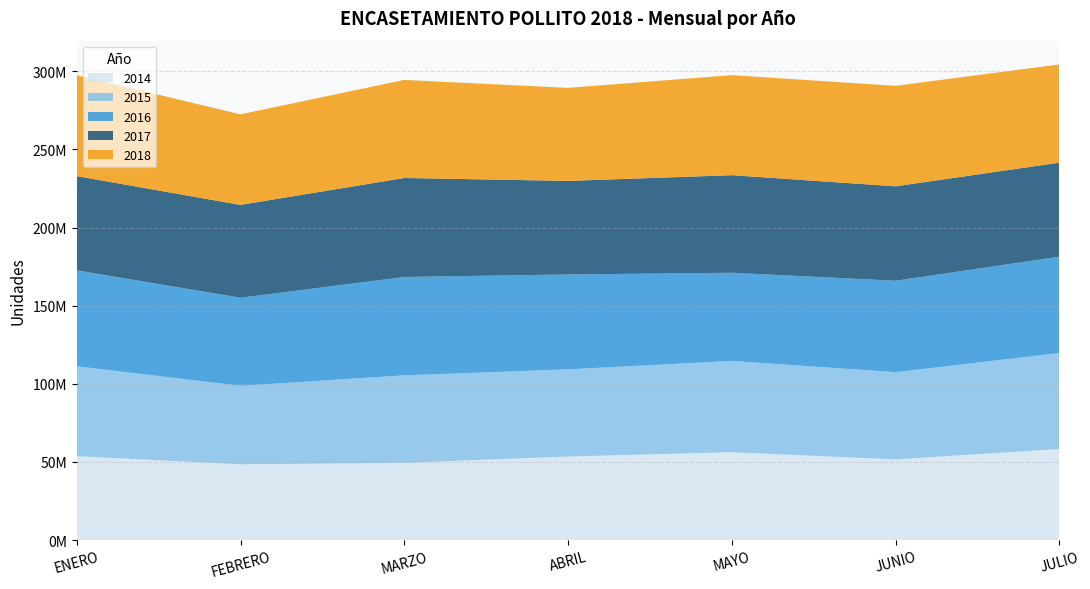

Reading left to right, transcribe all the data shown in this chart.

2014: 53646541.8	48458245.9	49394261.5	53452115.7	56227240.7	51588986.4	58277134.6
2015: 57563589.4	50225848.1	56005396.0	55756367.5	58387712.4	55834895.9	61405879.6
2016: 61379299.0	56369504.0	62954881.1	60751608.0	56447289.0	58518994.6	61628688.0
2017: 60315052.0	59436426.0	63355356.0	59880272.0	62434164.0	60430981.0	60201072.0
2018: 64602065.0	57949218.0	62763049.0	59529411.0	64032640.0	64309809.0	62857572.0